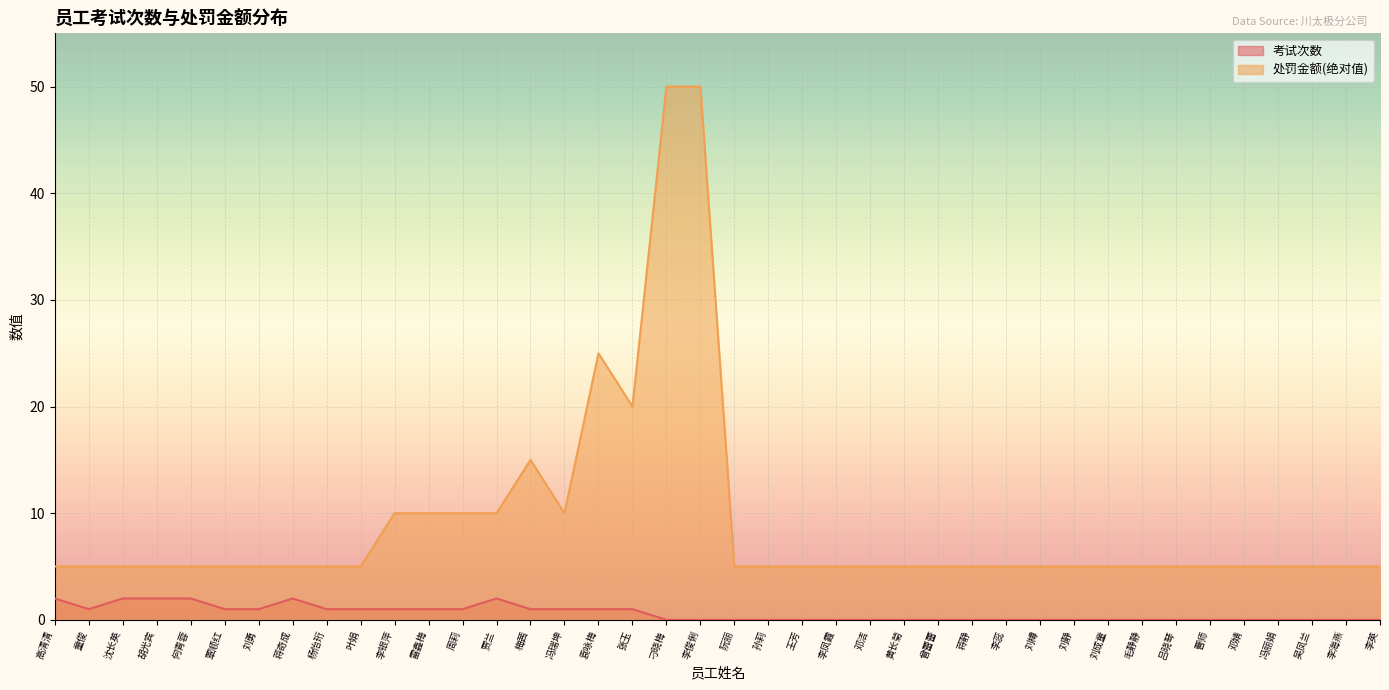

What is the sum of the 考试次数 values at 王芳 and 冯瑞坤?

1